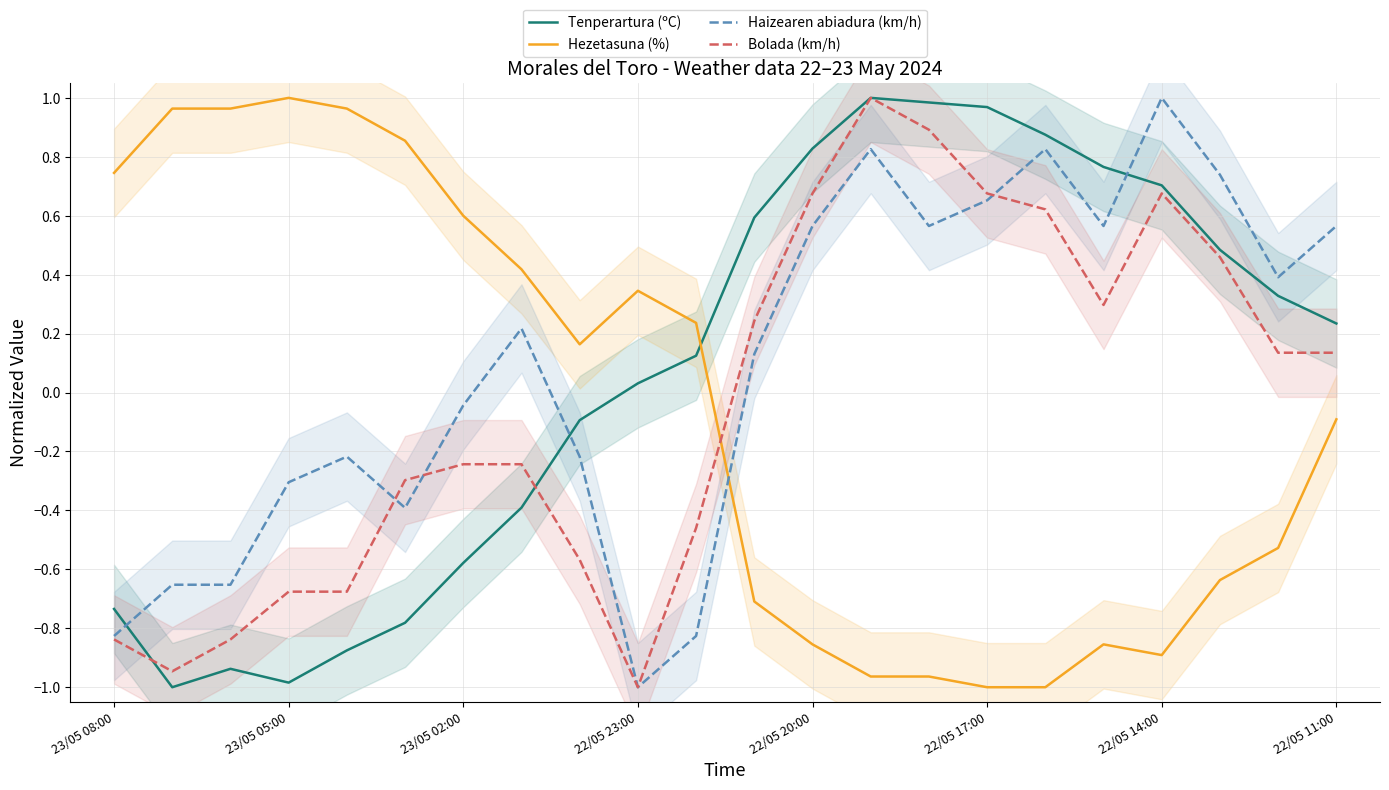

The Haizearen abiadura (km/h) series shows 1.0 at 22/05 14:00. True or false?

True